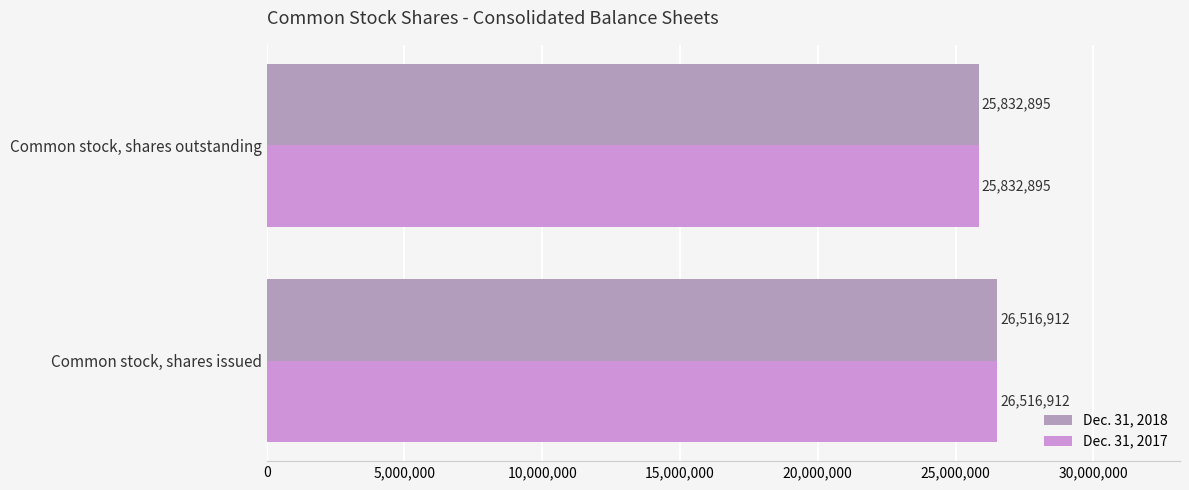

How many values in the Dec. 31, 2018 series are below 26516912?

1